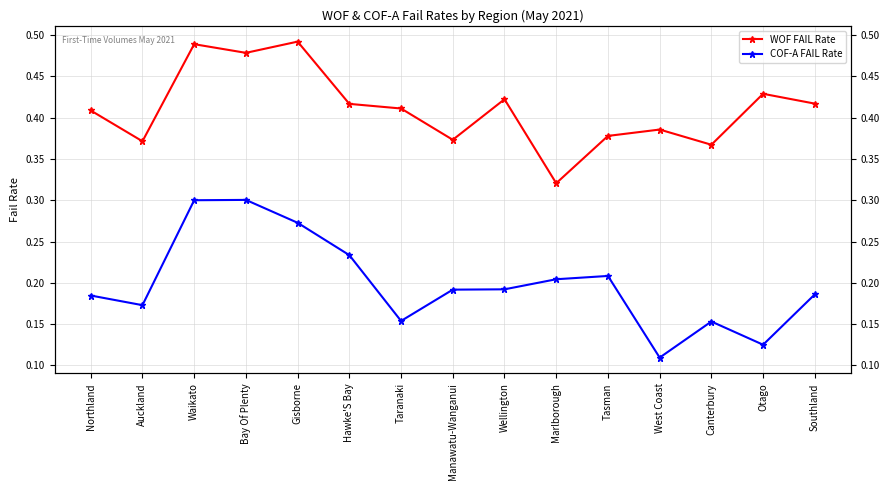

True or false: COF-A FAIL Rate and WOF FAIL Rate intersect in this chart.

False